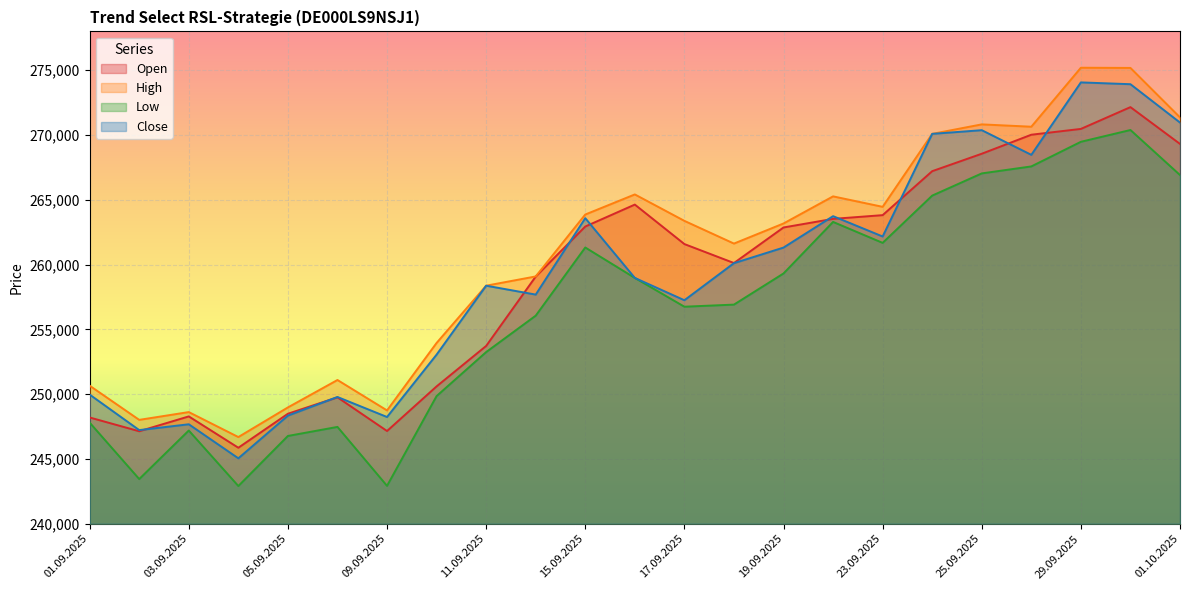

Which series has the largest total across all categories?

High